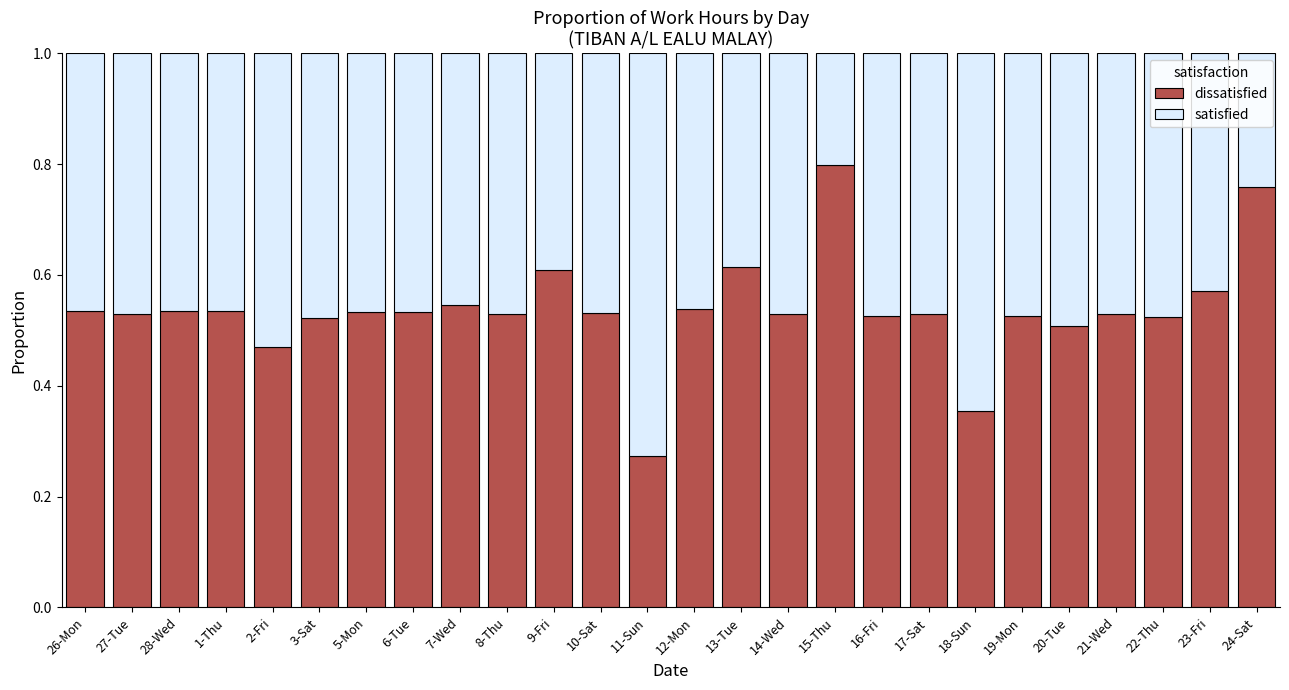

What is the total value across all series at 27-Tue?

1.0